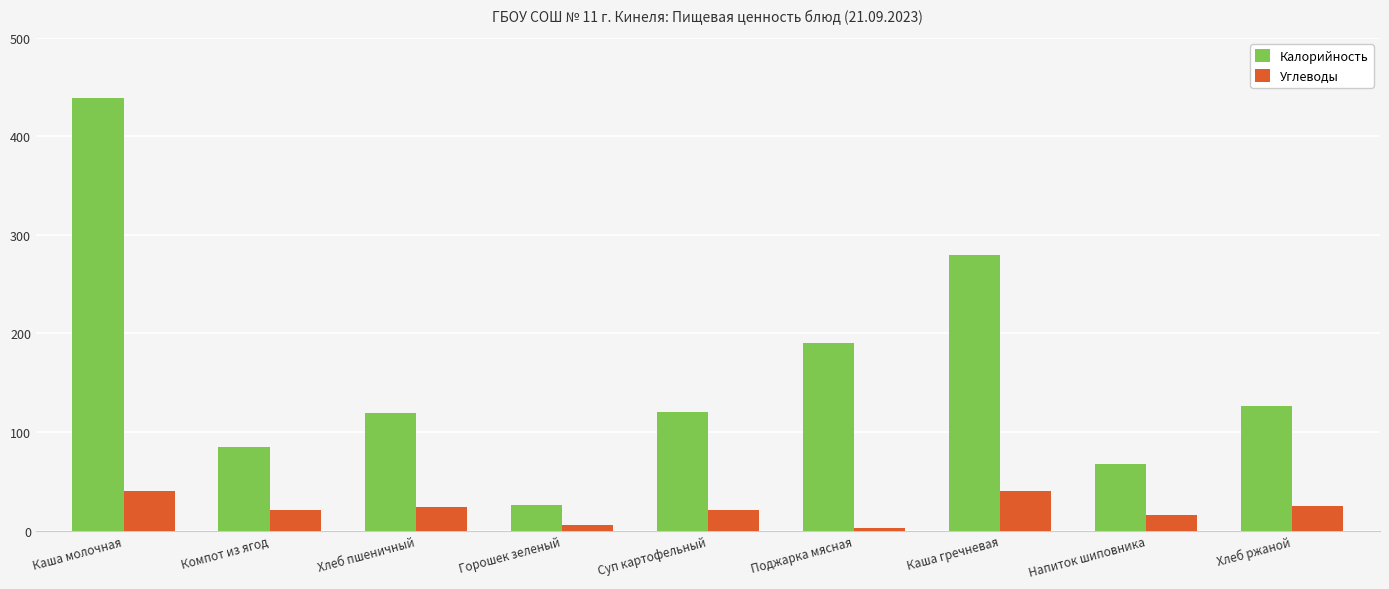

At which category is the sum across all series the highest?

Каша молочная